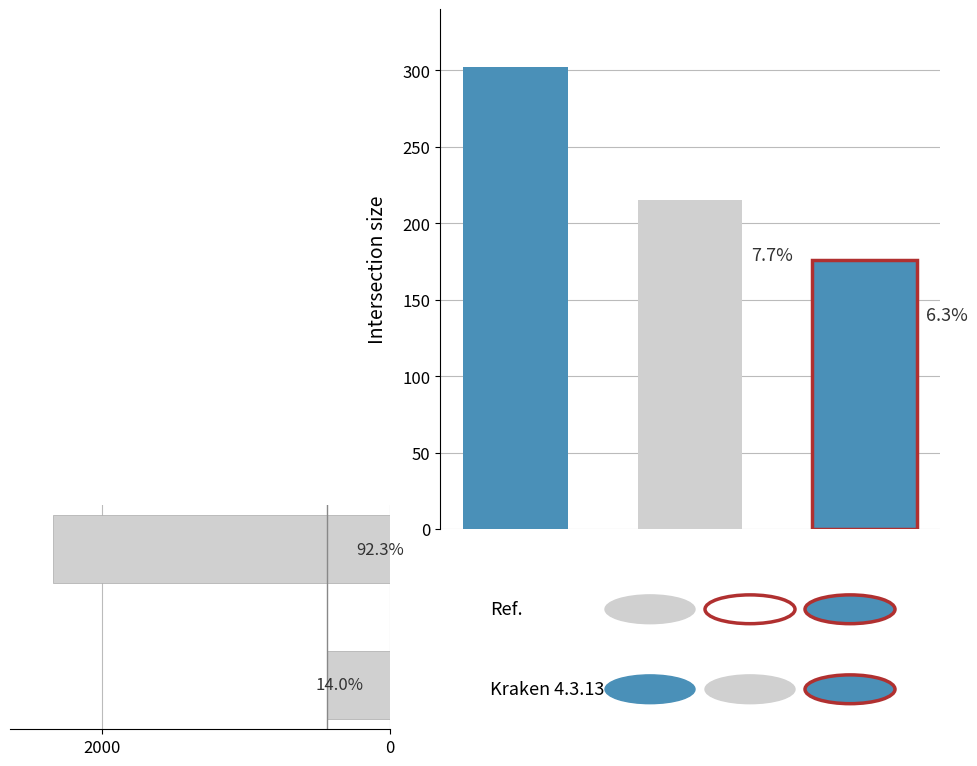

What is the sum of the values at 0.2 and 0.0?

2771